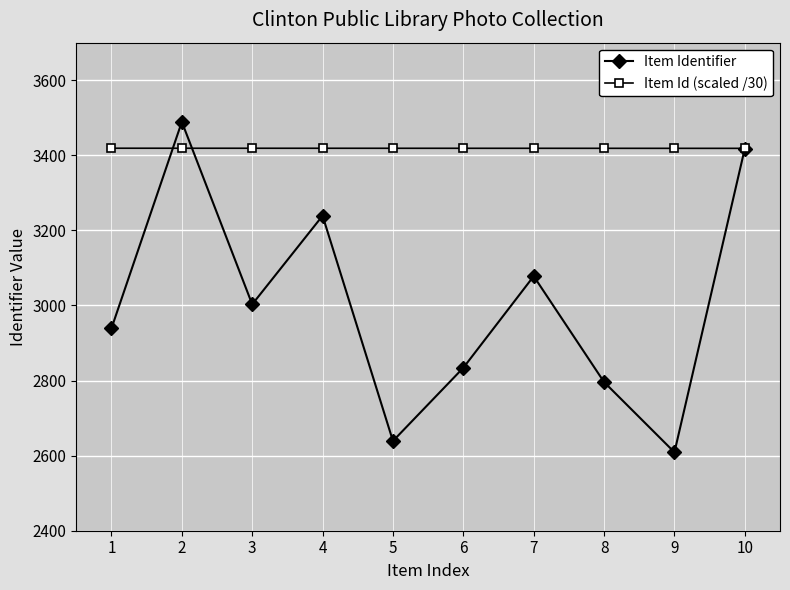

What is the value of the Item Identifier point at the 2nd from the left?

3489.0